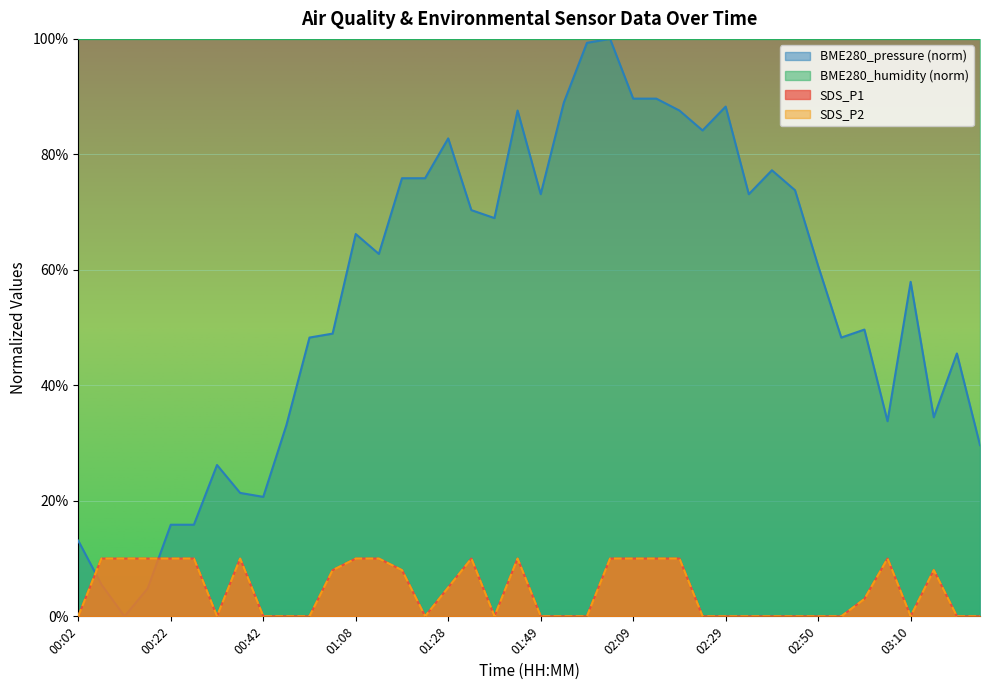

Where is the first local minimum for SDS_P2?

00:32